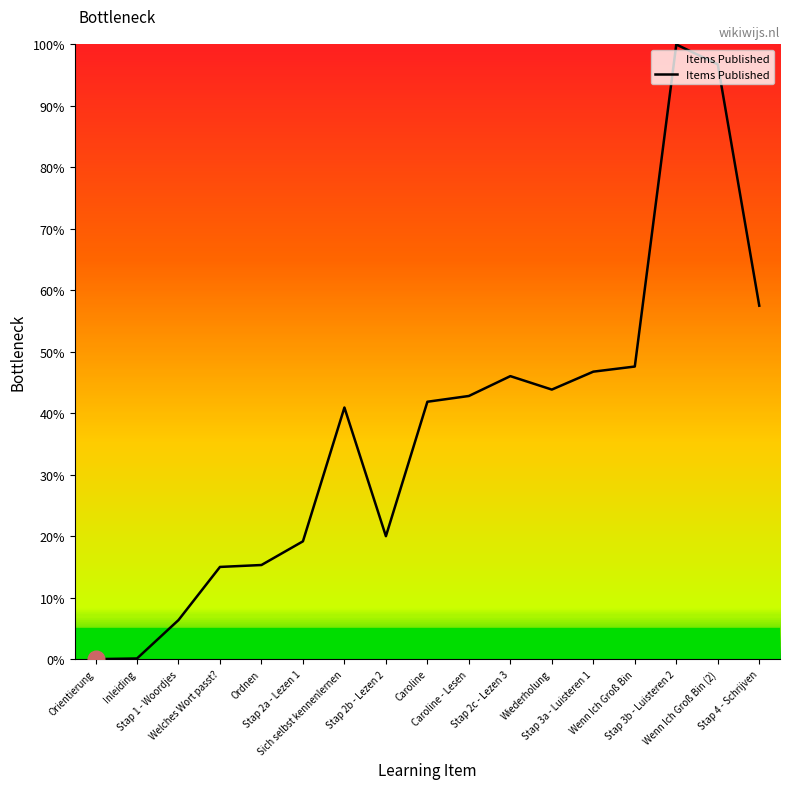

What is the difference between the second highest and second lowest values?

96.7